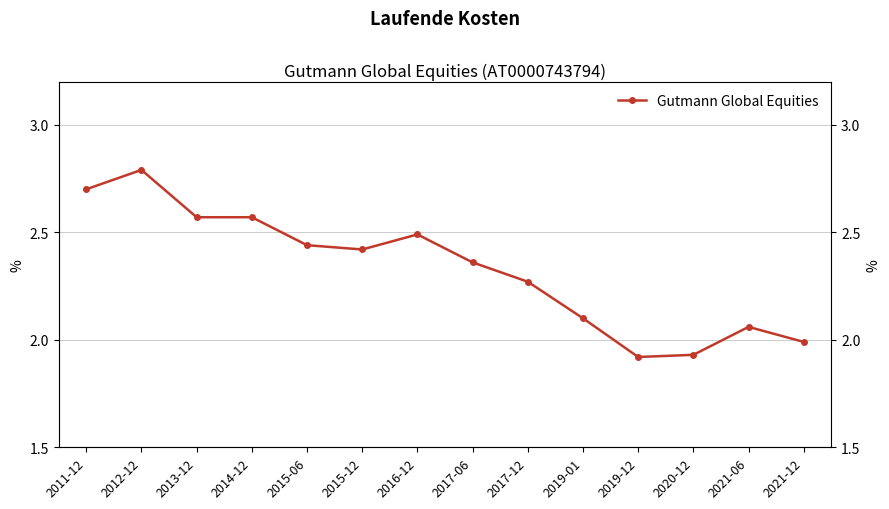

Does the chart display data point markers on the line(s)?

Yes